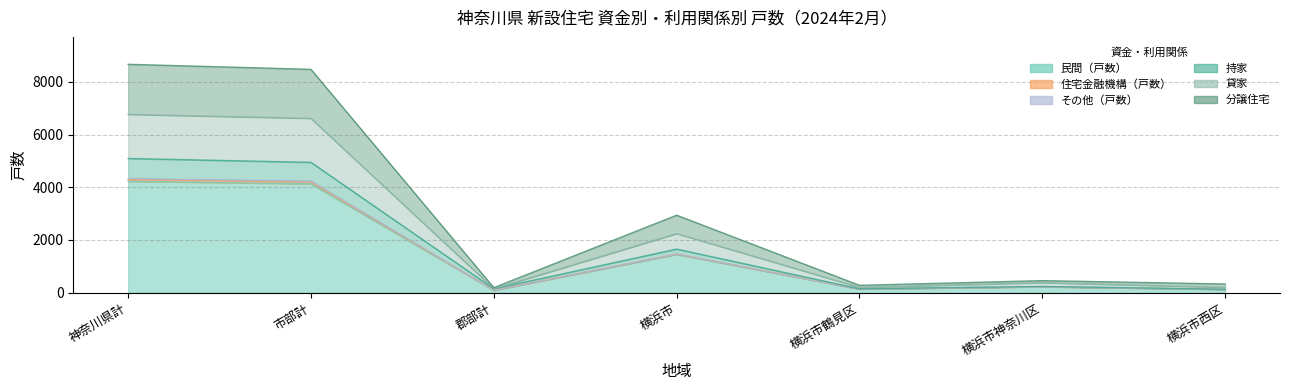

True or false: 持家 and 民間（戸数） intersect in this chart.

False